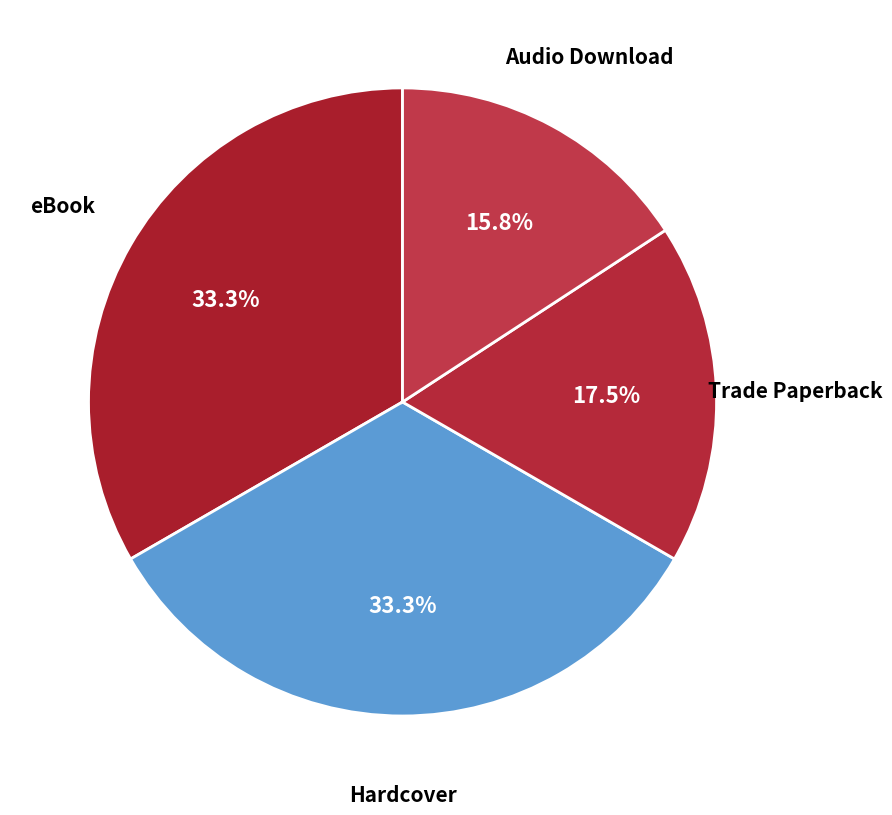

How many segments does this pie chart have?

4